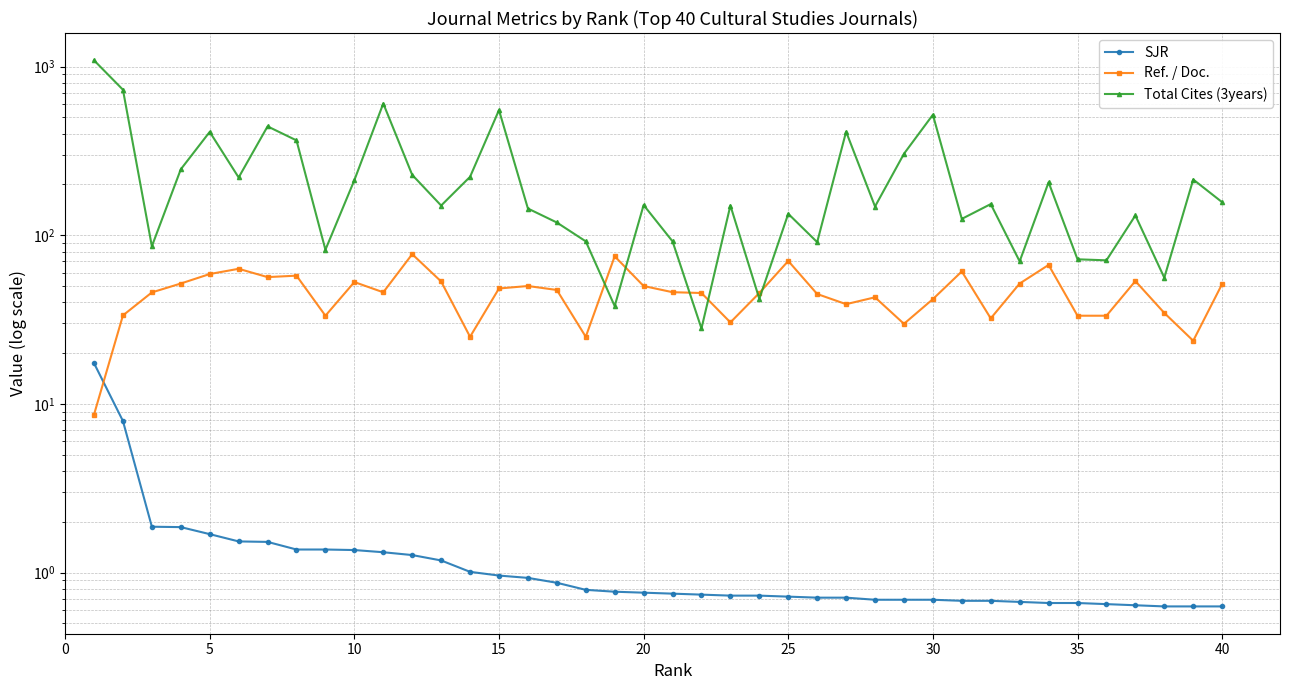

Is it true that SJR equals 0.7 at 35?

True